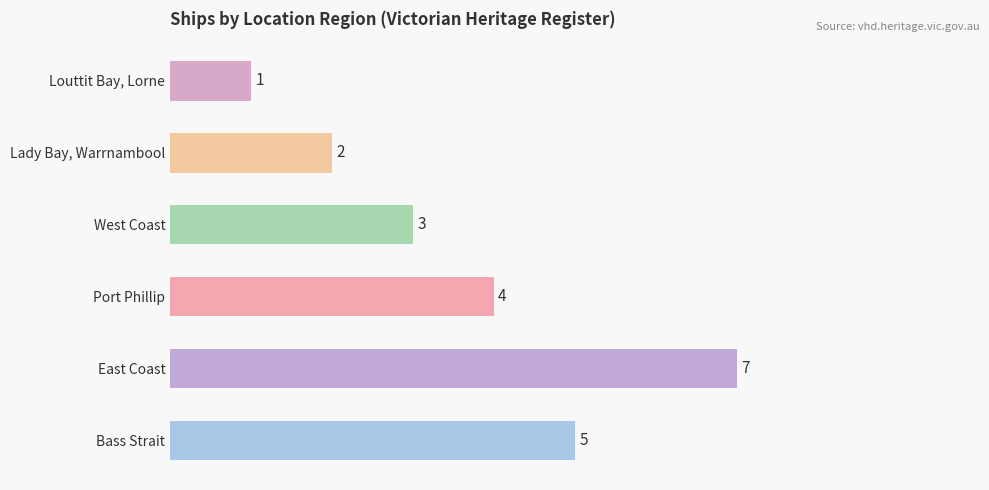

Are the bars grouped side by side (vs. stacked)?

No